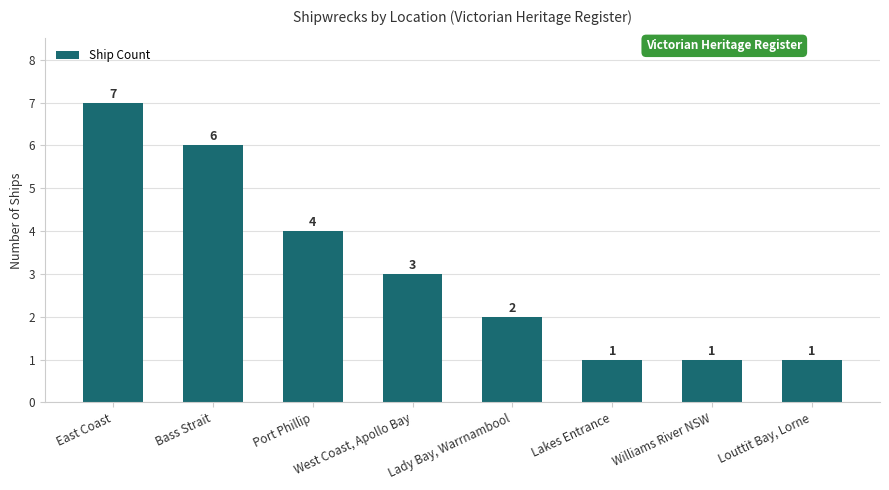

Count the number of categories in the chart.

8